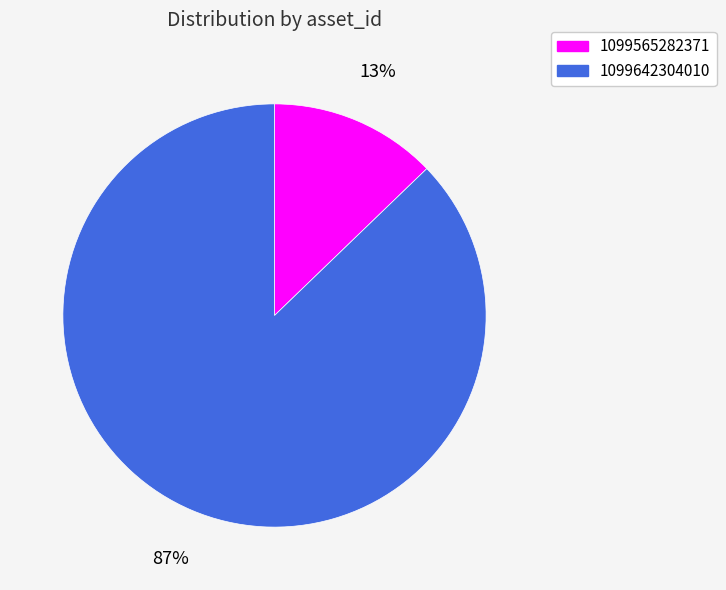

Which has a higher value, 1099565282371 or 1099642304010?

1099642304010